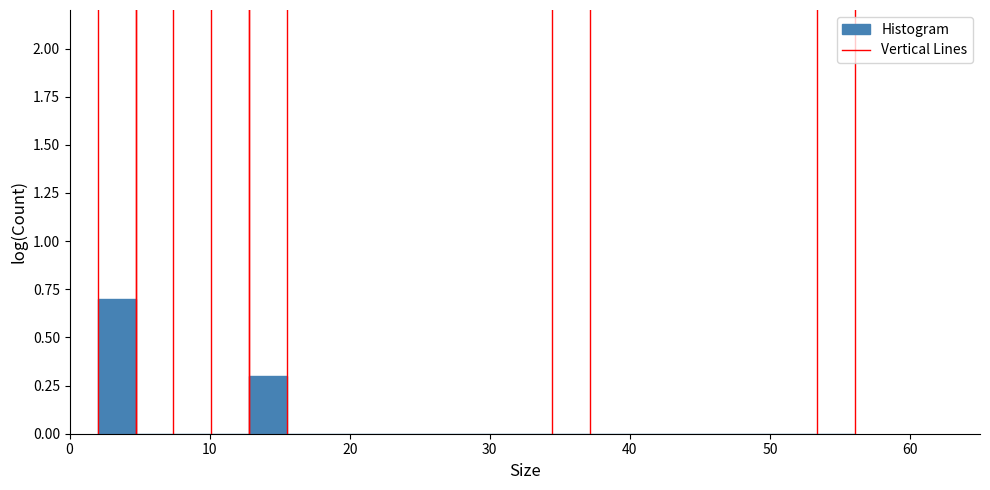

Around what value on the x-axis is the tallest bar? Give the approximate position of its centre, as read against the axis.

3